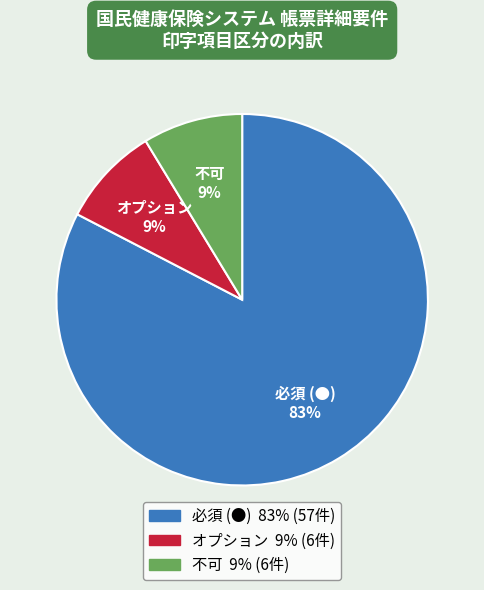

The 必須 (●) slice represents 71% of the pie. True or false?

False